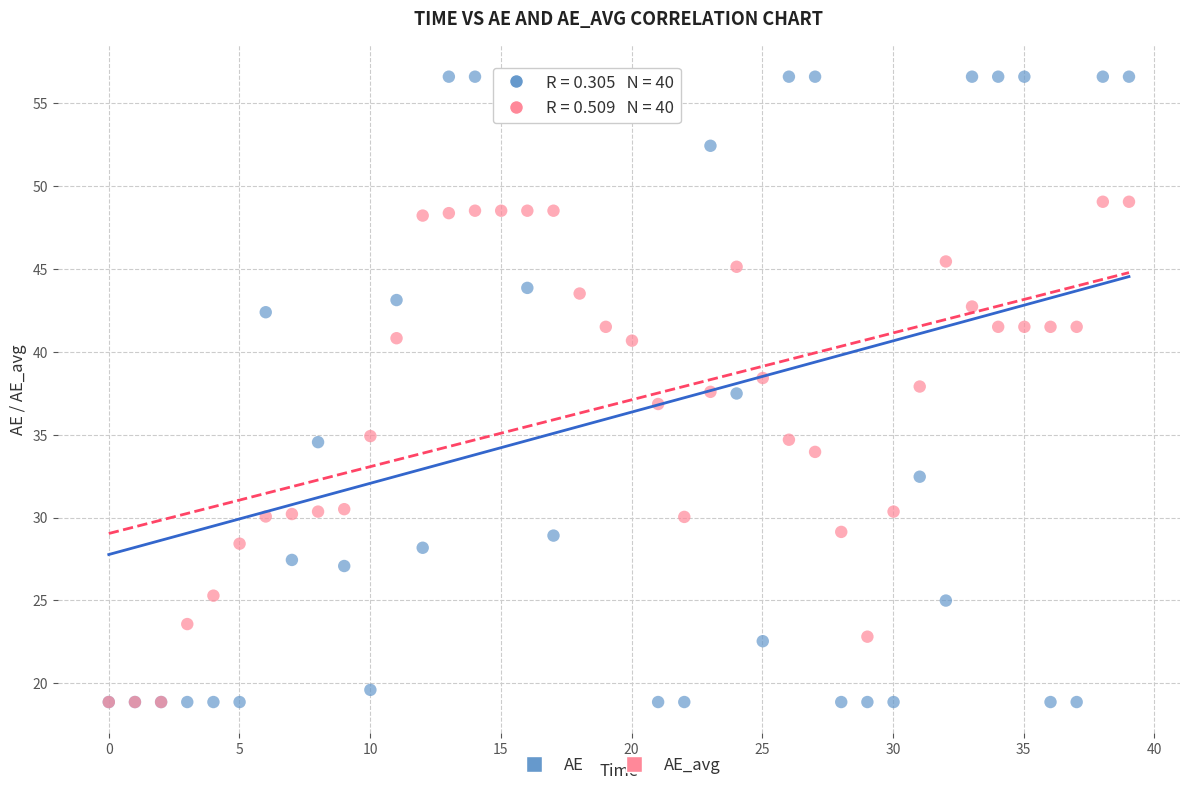

In the AE_avg series, what Y value is closest to 33?

34.0